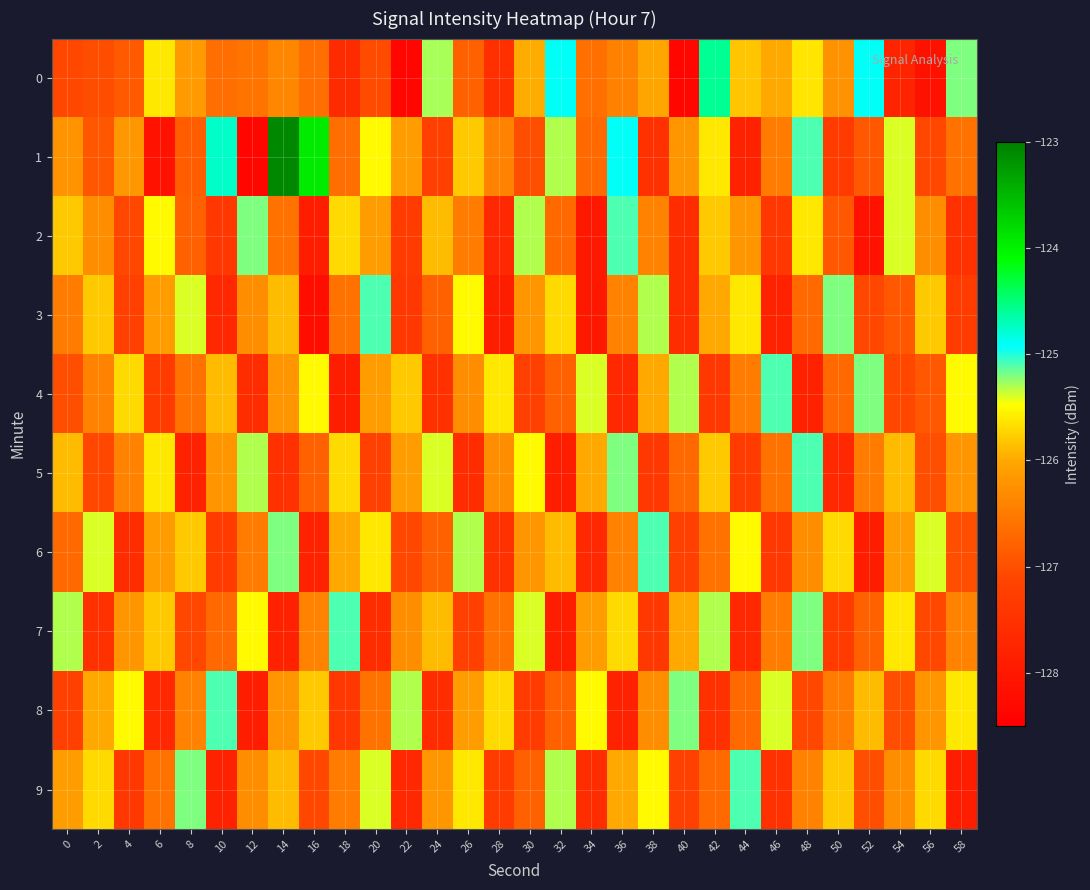

Between 6 and 42, which series saw the biggest shift?

1